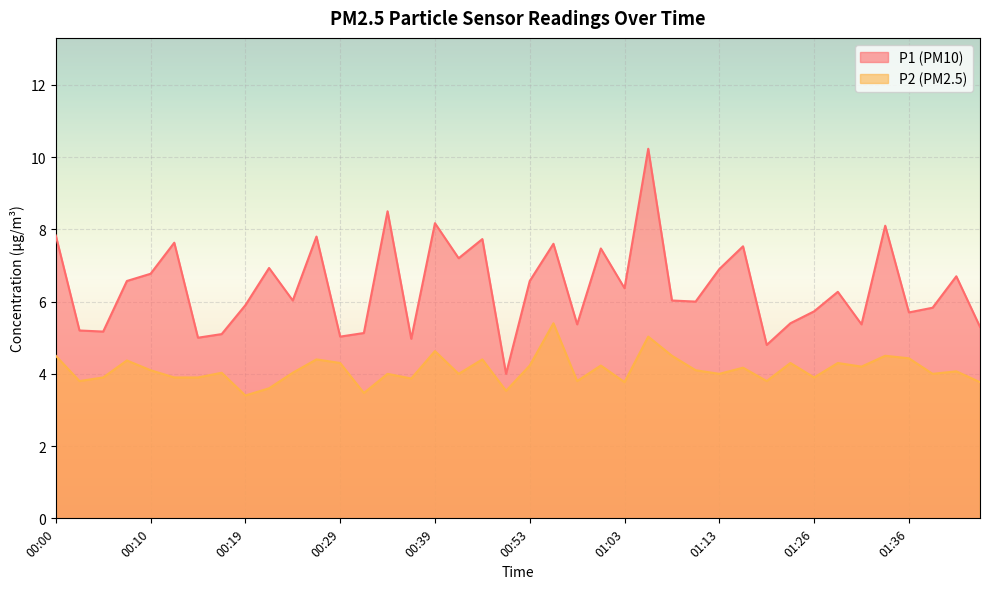

What are all the series names shown in the legend?

P1 (PM10), P2 (PM2.5)